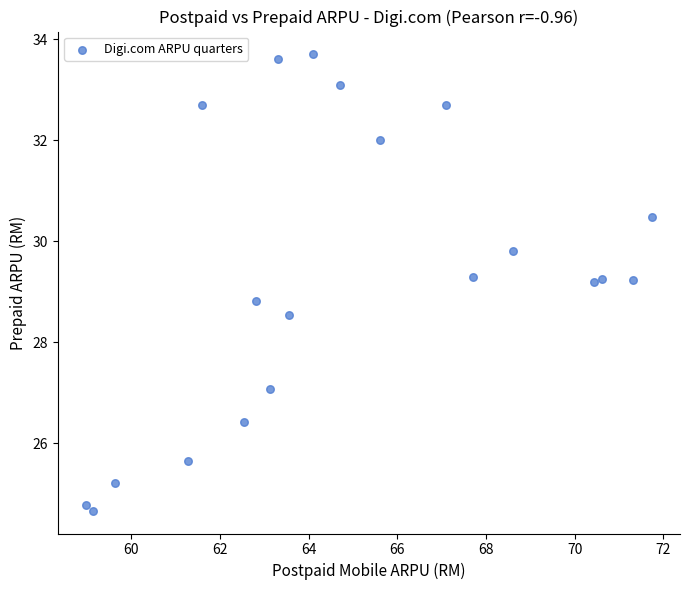

What is the range of X values (max minus min)?

12.8